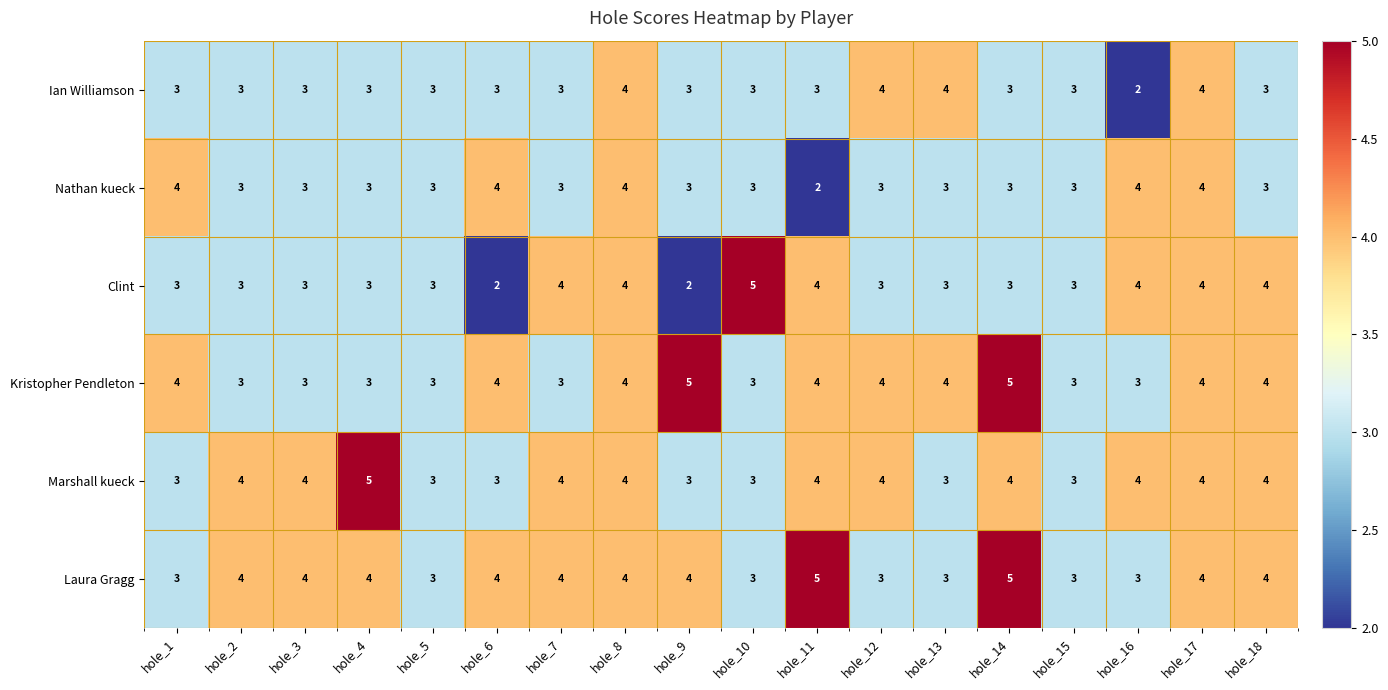

What is the sum of all Marshall kueck values?

66